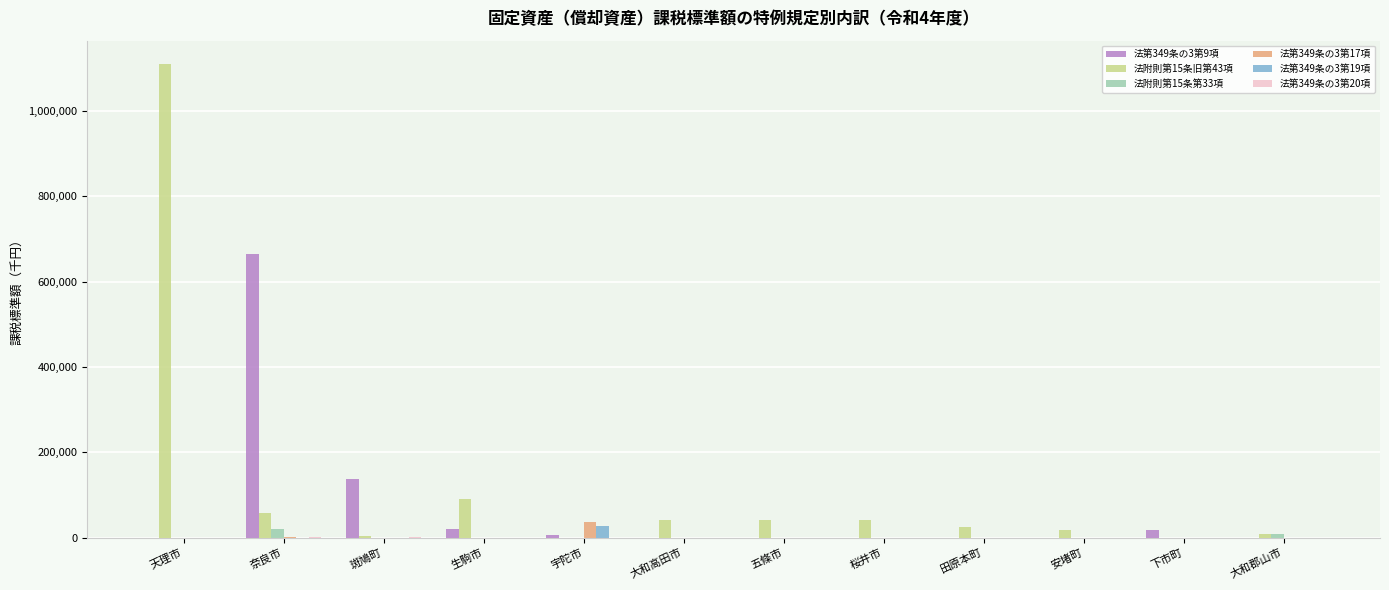

What is the average value of the 法第349条の3第9項 series?

70616